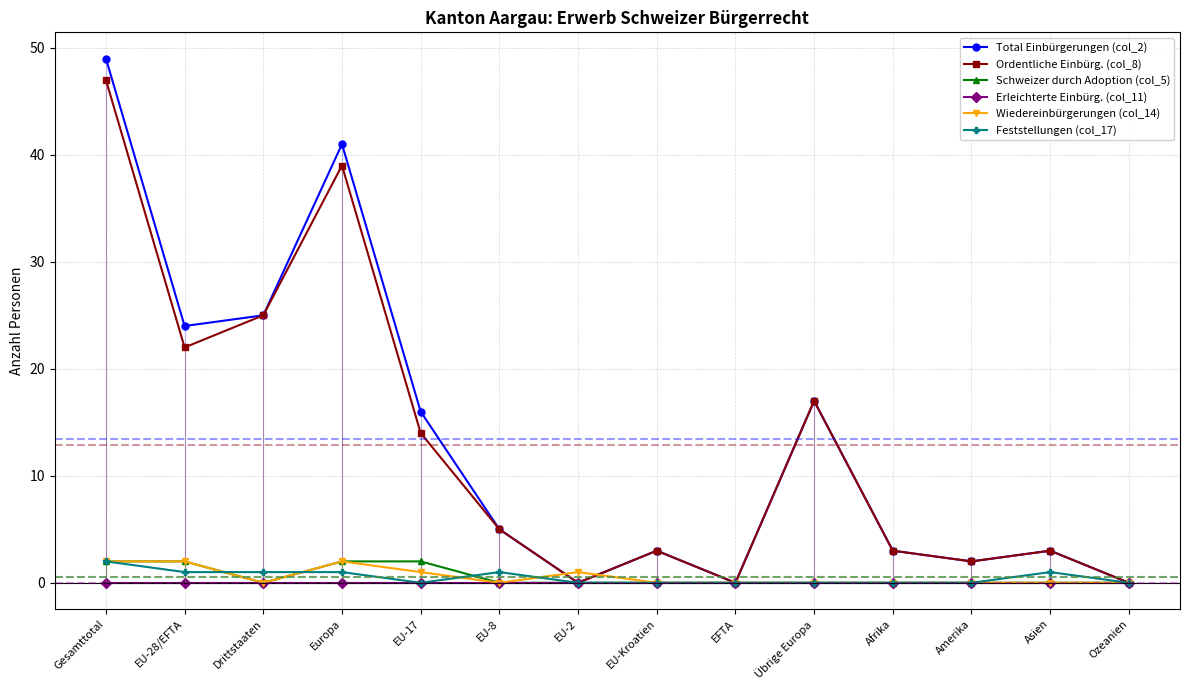

At how many categories does at least one series exceed 3?

7